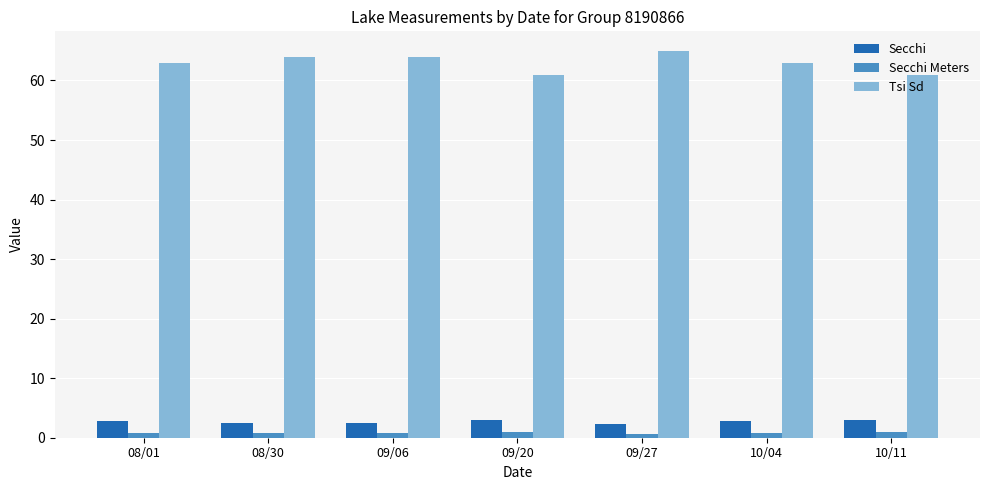

What is the sum of the Secchi Meters values at 10/11 and 09/20?

1.8